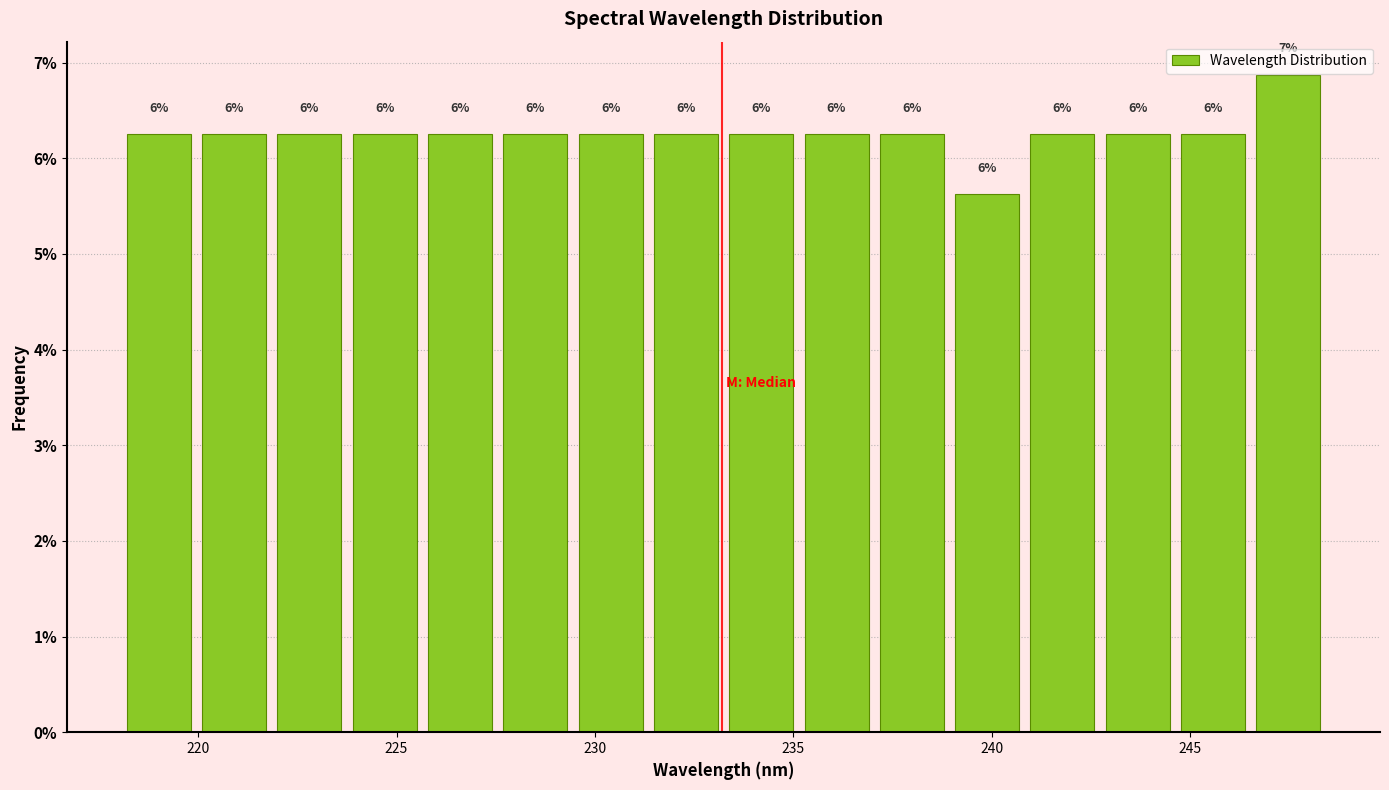

Read against the x-axis, roughly where is the centre of the tallest bar?

247.5